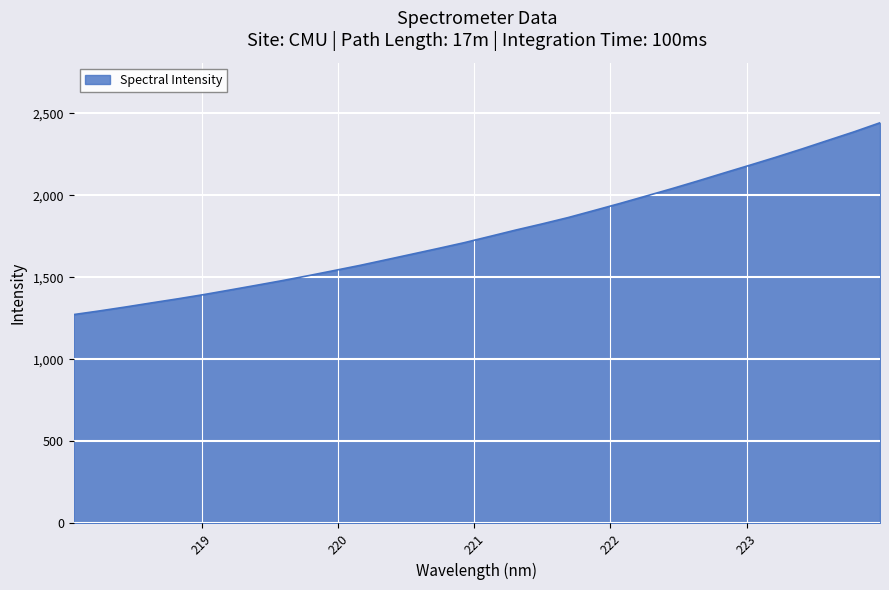

What is the difference between the maximum and minimum values?

1169.4